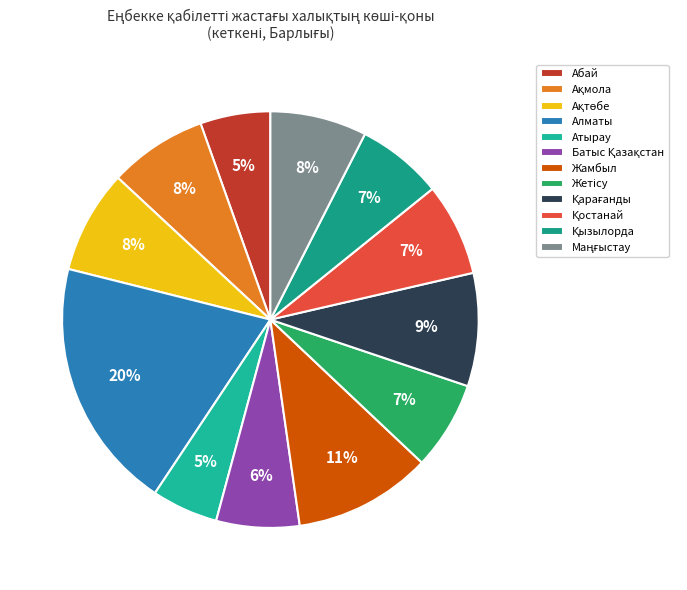

What is the ratio of the value at Батыс Қазақстан to the value at Ақмола?

0.8